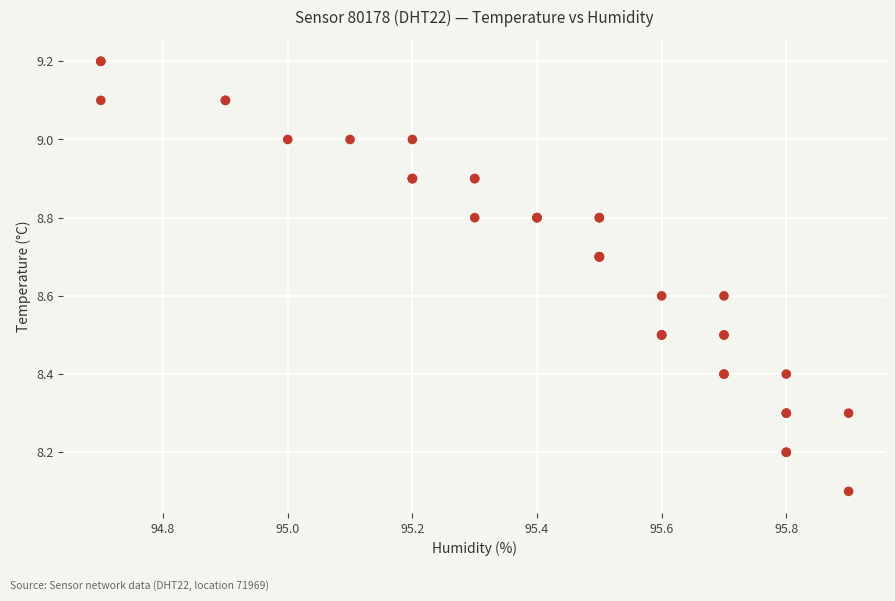

What Y value in the scatter plot is closest to 8?

8.1